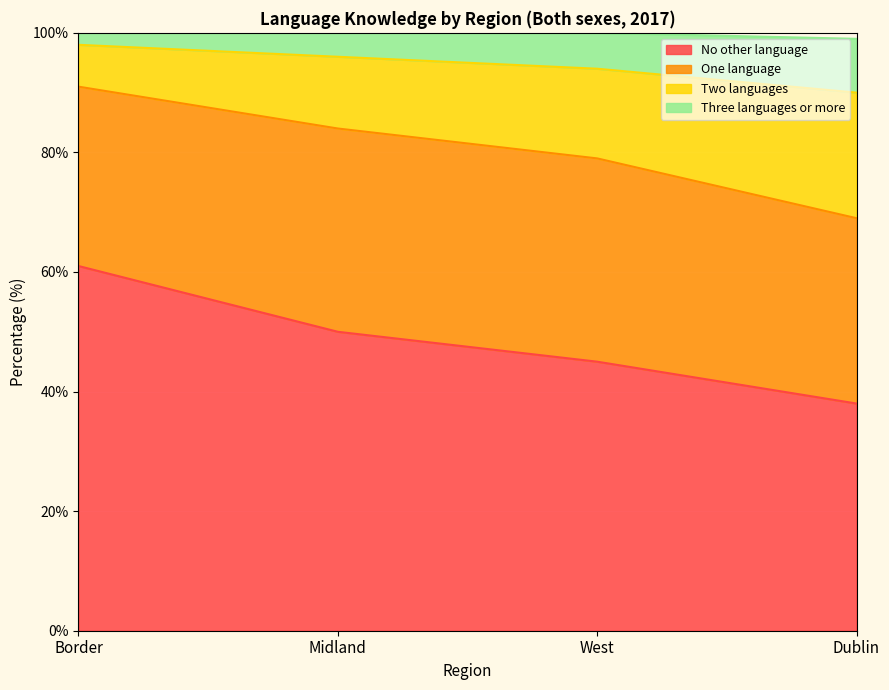

What is the total value across all series at West?

100